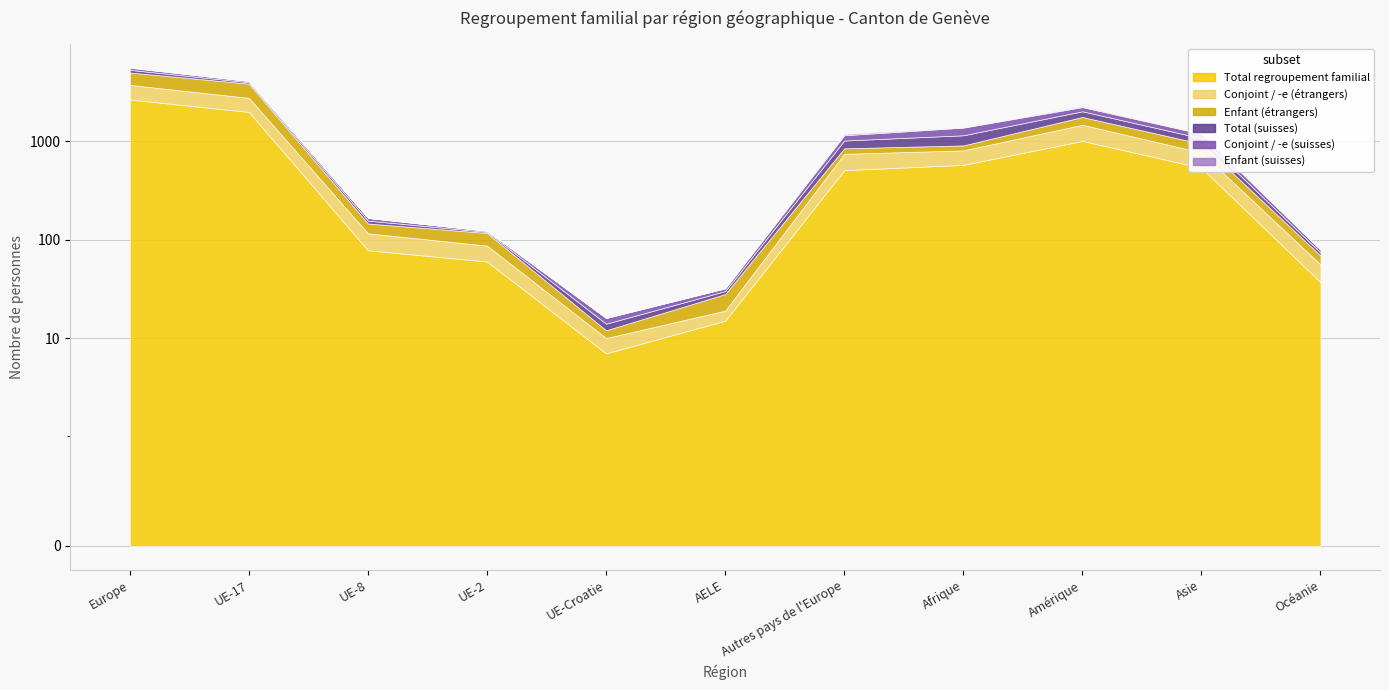

True or false: Enfant (étrangers) has more than 2 points higher than both neighbors.

False